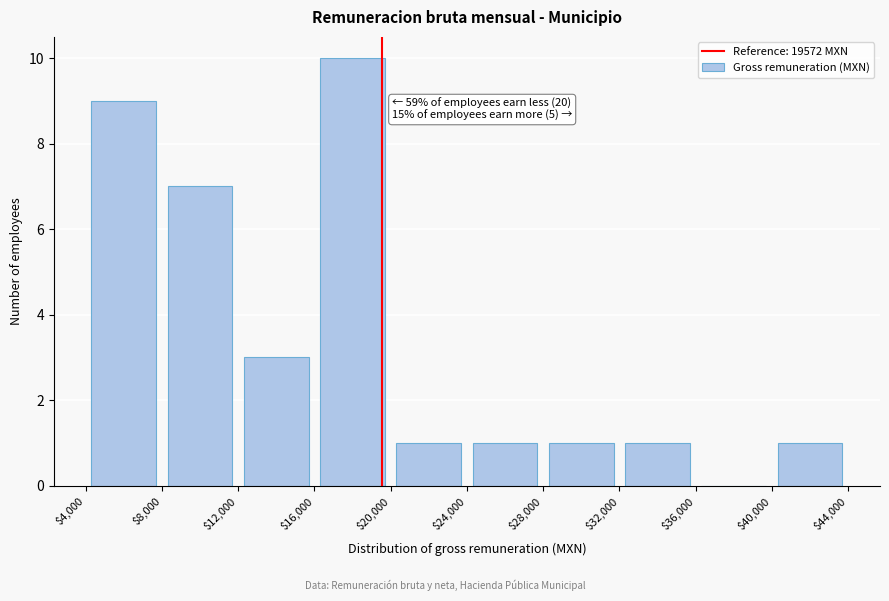

Which range on the x-axis has the tallest bar?

$16,000 to $20,000